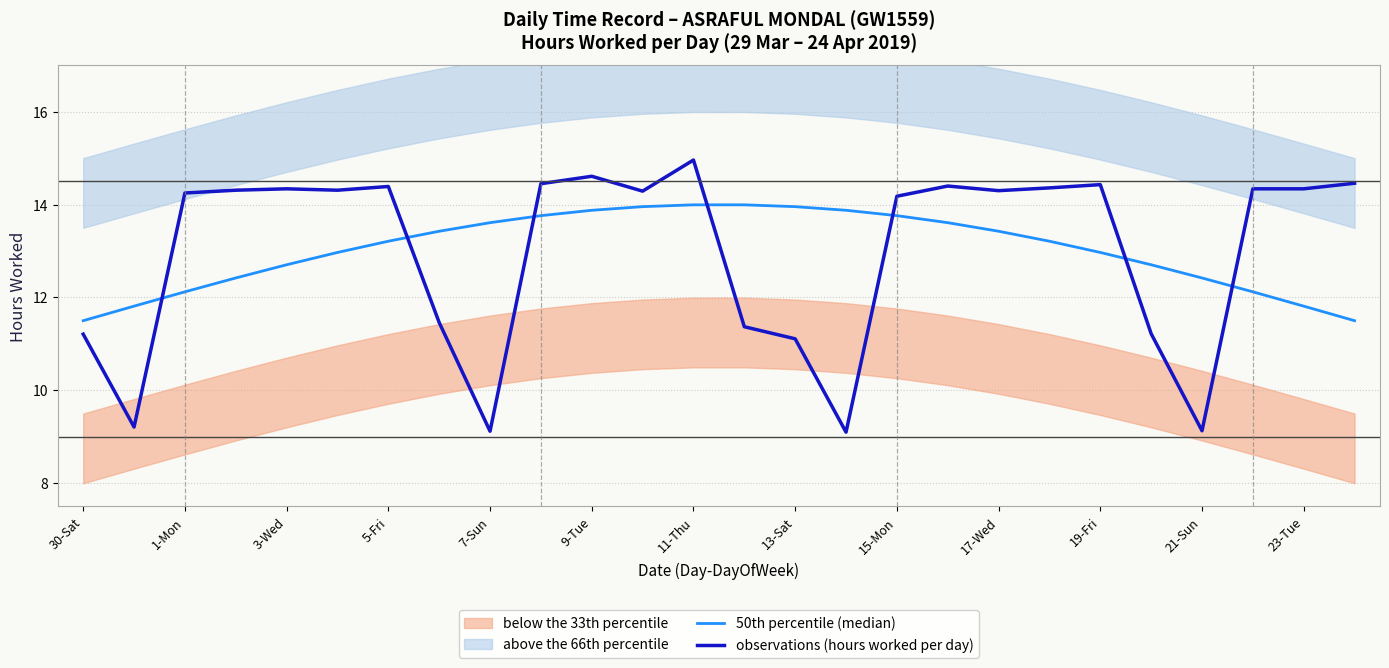

The observations (hours worked per day) series shows 25.4 at 17-Wed. True or false?

False